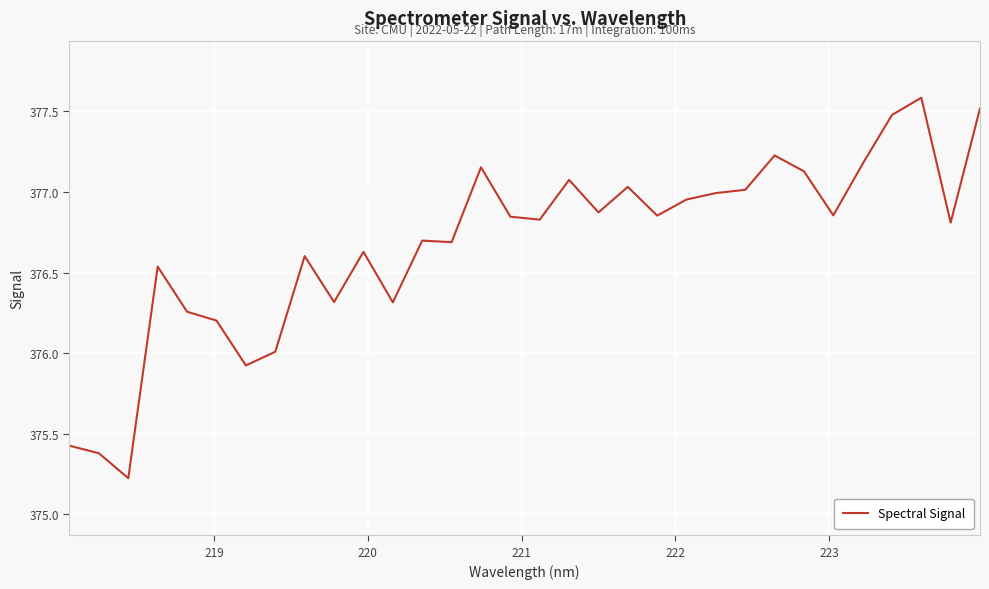

What is the minimum value shown in the chart?

375.2